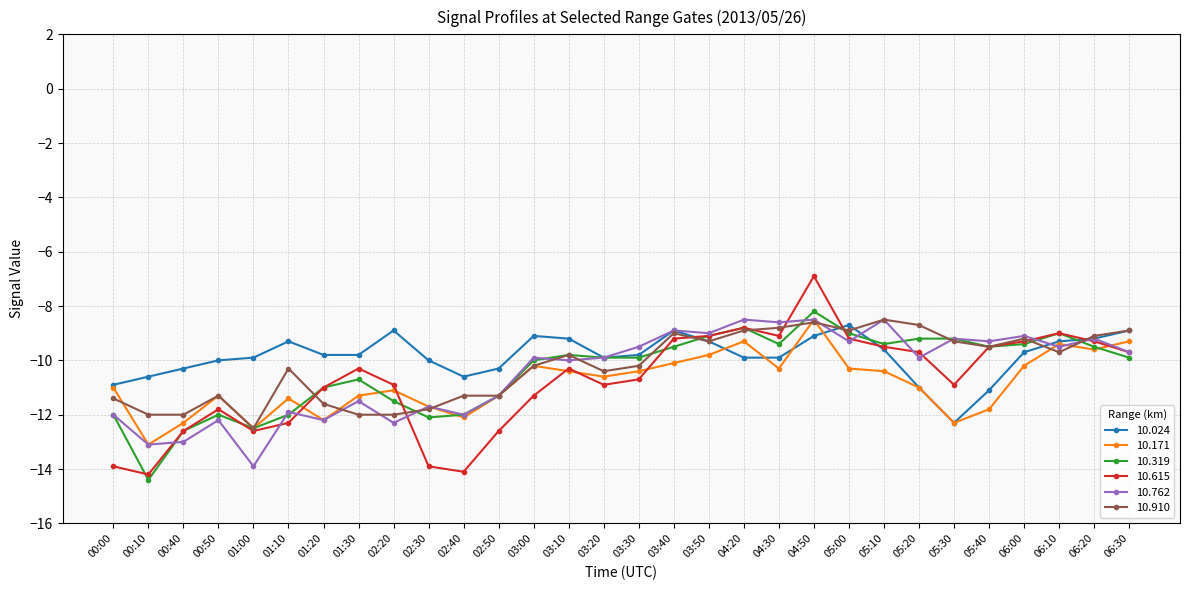

Reading right to left, what are all the values shown in this chart?

10.024: -8.9	-9.2	-9.3	-9.7	-11.1	-12.3	-11.0	-9.6	-8.7	-9.1	-9.9	-9.9	-9.3	-8.9	-9.8	-9.9	-9.2	-9.1	-10.3	-10.6	-10.0	-8.9	-9.8	-9.8	-9.3	-9.9	-10.0	-10.3	-10.6	-10.9
10.171: -9.3	-9.6	-9.4	-10.2	-11.8	-12.3	-11.0	-10.4	-10.3	-8.5	-10.3	-9.3	-9.8	-10.1	-10.4	-10.6	-10.4	-10.2	-11.3	-12.1	-11.7	-11.1	-11.3	-12.2	-11.4	-12.5	-11.3	-12.3	-13.1	-11.0
10.319: -9.9	-9.5	-9.0	-9.4	-9.5	-9.2	-9.2	-9.4	-9.0	-8.2	-9.4	-8.8	-9.1	-9.5	-9.9	-9.9	-9.8	-10.0	-11.3	-12.0	-12.1	-11.5	-10.7	-11.0	-12.0	-12.5	-12.0	-12.6	-14.4	-12.0
10.615: -9.7	-9.3	-9.0	-9.3	-9.5	-10.9	-9.7	-9.5	-9.2	-6.9	-9.1	-8.8	-9.1	-9.2	-10.7	-10.9	-10.3	-11.3	-12.6	-14.1	-13.9	-10.9	-10.3	-11.0	-12.3	-12.6	-11.8	-12.6	-14.2	-13.9
10.762: -9.7	-9.2	-9.5	-9.1	-9.3	-9.2	-9.9	-8.5	-9.3	-8.5	-8.6	-8.5	-9.0	-8.9	-9.5	-9.9	-10.0	-9.9	-11.3	-12.0	-11.7	-12.3	-11.5	-12.2	-11.9	-13.9	-12.2	-13.0	-13.1	-12.0
10.910: -8.9	-9.1	-9.7	-9.2	-9.5	-9.3	-8.7	-8.5	-8.9	-8.6	-8.8	-8.9	-9.3	-9.0	-10.2	-10.4	-9.8	-10.2	-11.3	-11.3	-11.8	-12.0	-12.0	-11.6	-10.3	-12.5	-11.3	-12.0	-12.0	-11.4